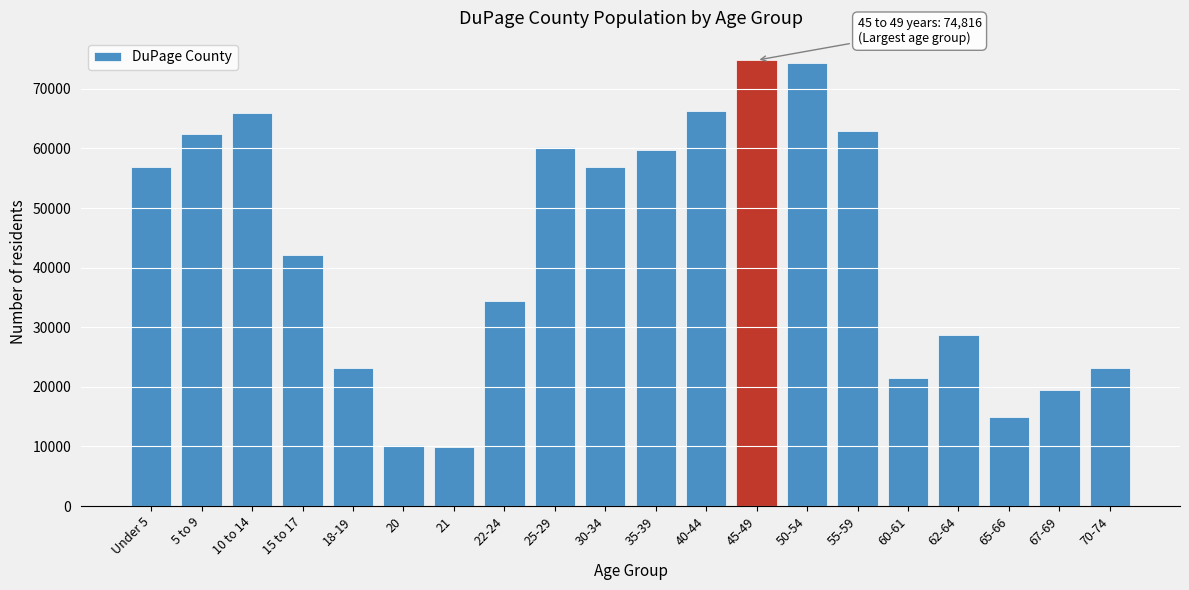

What is the smallest value displayed?

9888